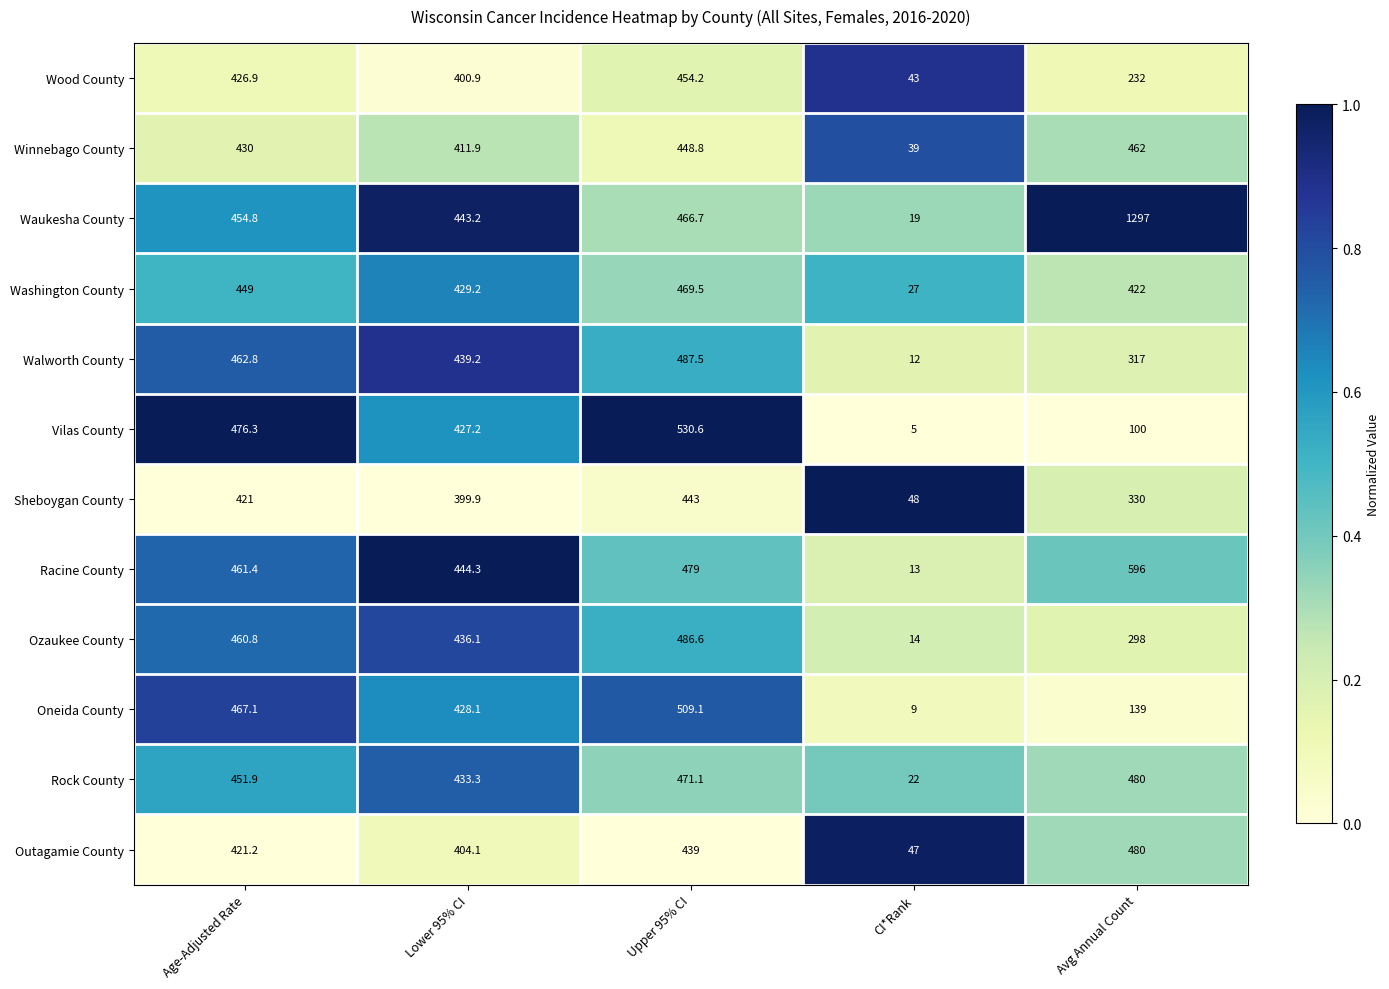

Which series has the widest spread of values?

Waukesha County